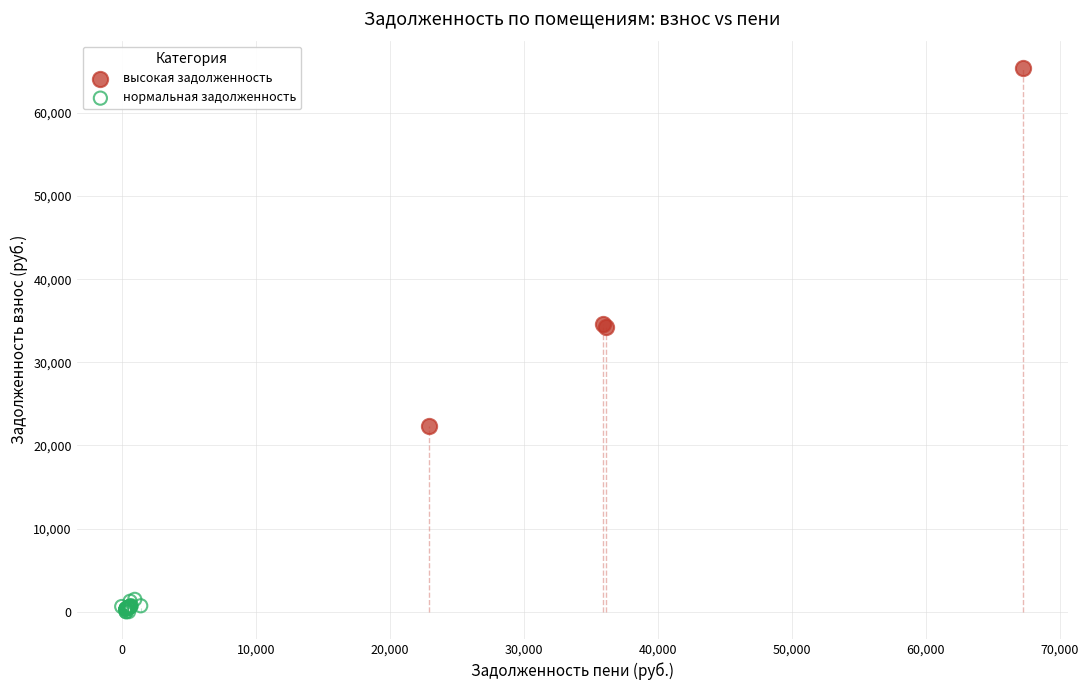

Which series reaches the minimum Y coordinate?

нормальная задолженность